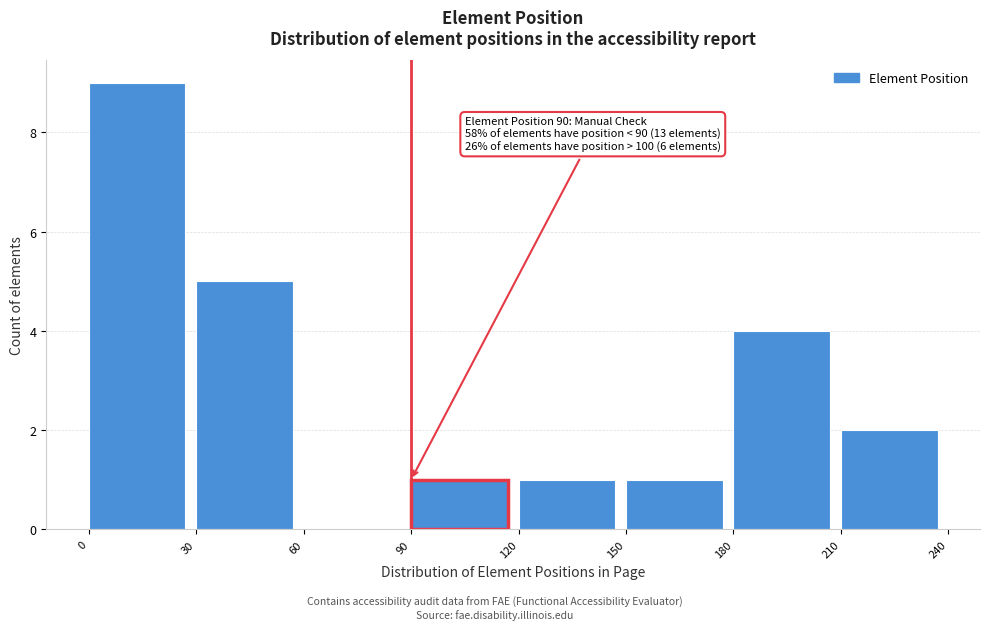

Over which range of the x-axis is the bar tallest?

0 to 30